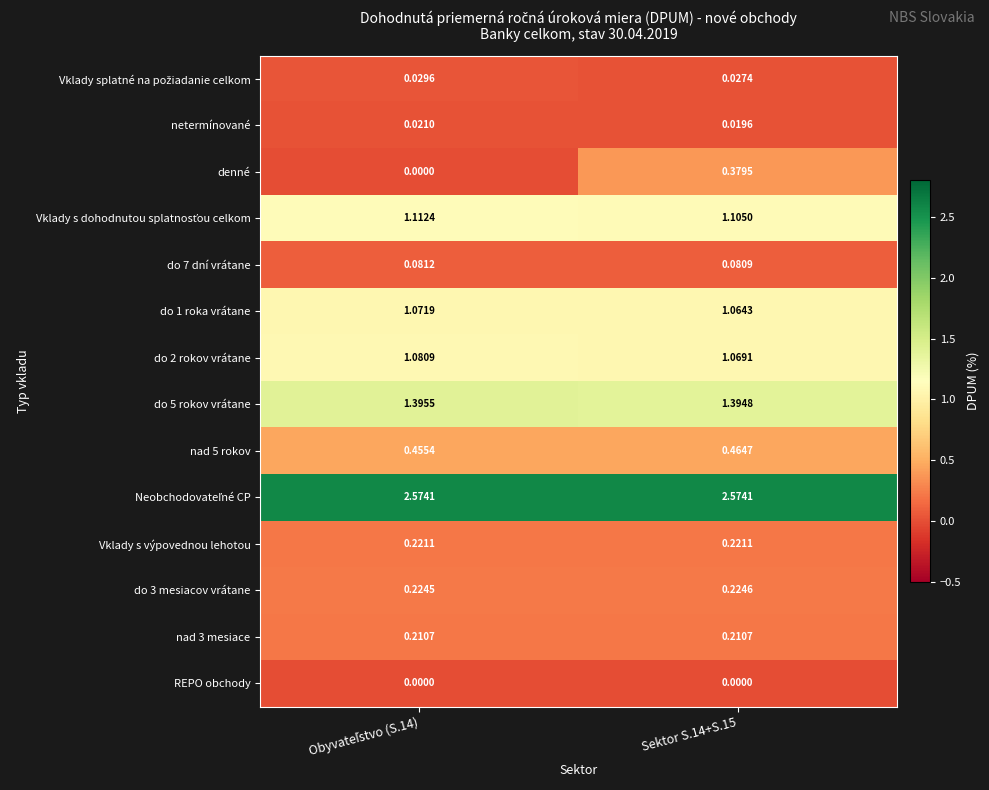

Which series has the largest range (max minus min)?

denné